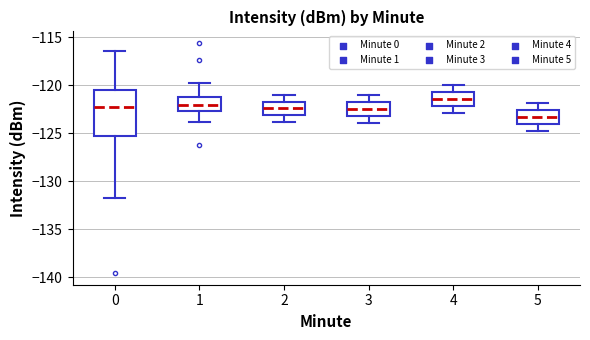

Which box has the highest median line?

4